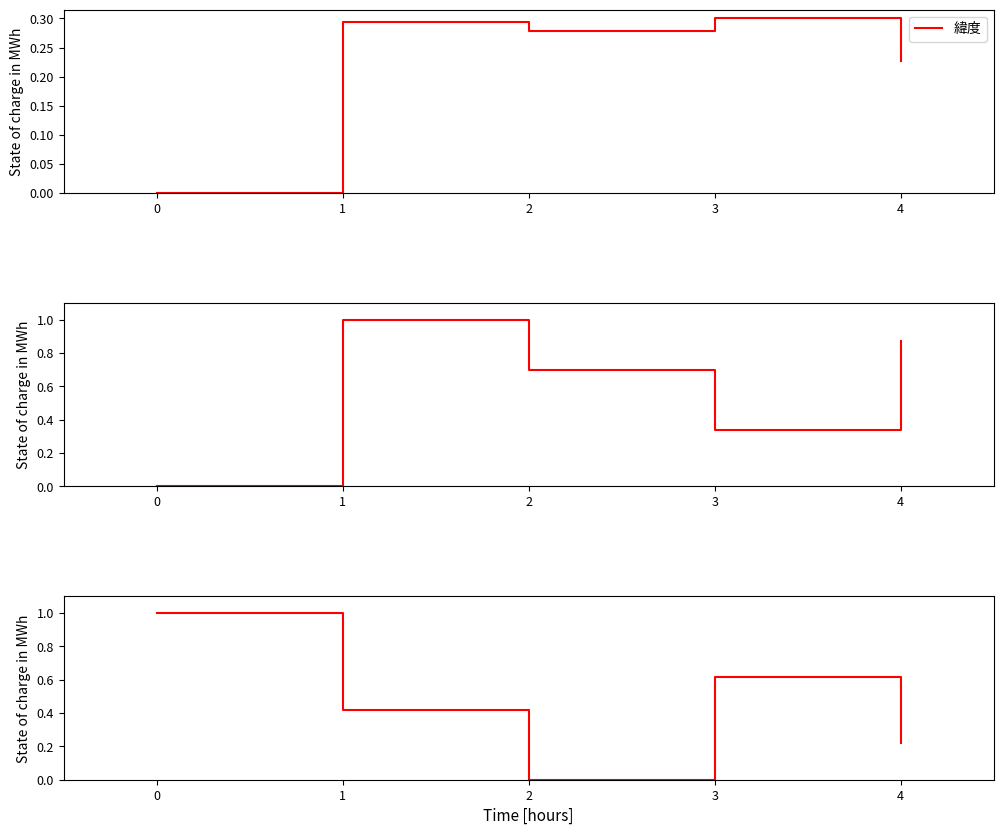

Which series ends up on top after the final intersection of 経度 and 番地?

経度